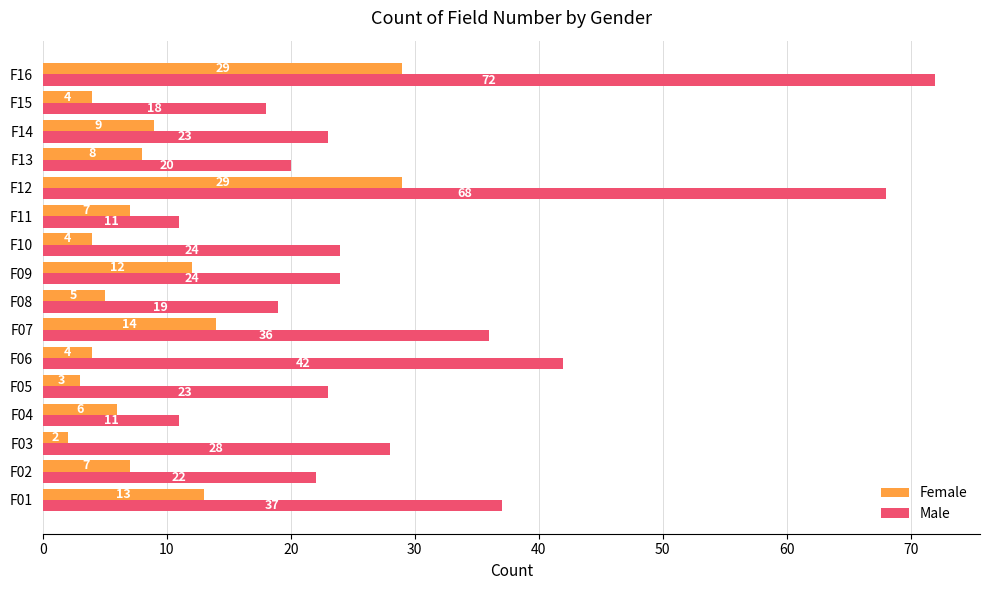

Which series has the largest total across all categories?

Male